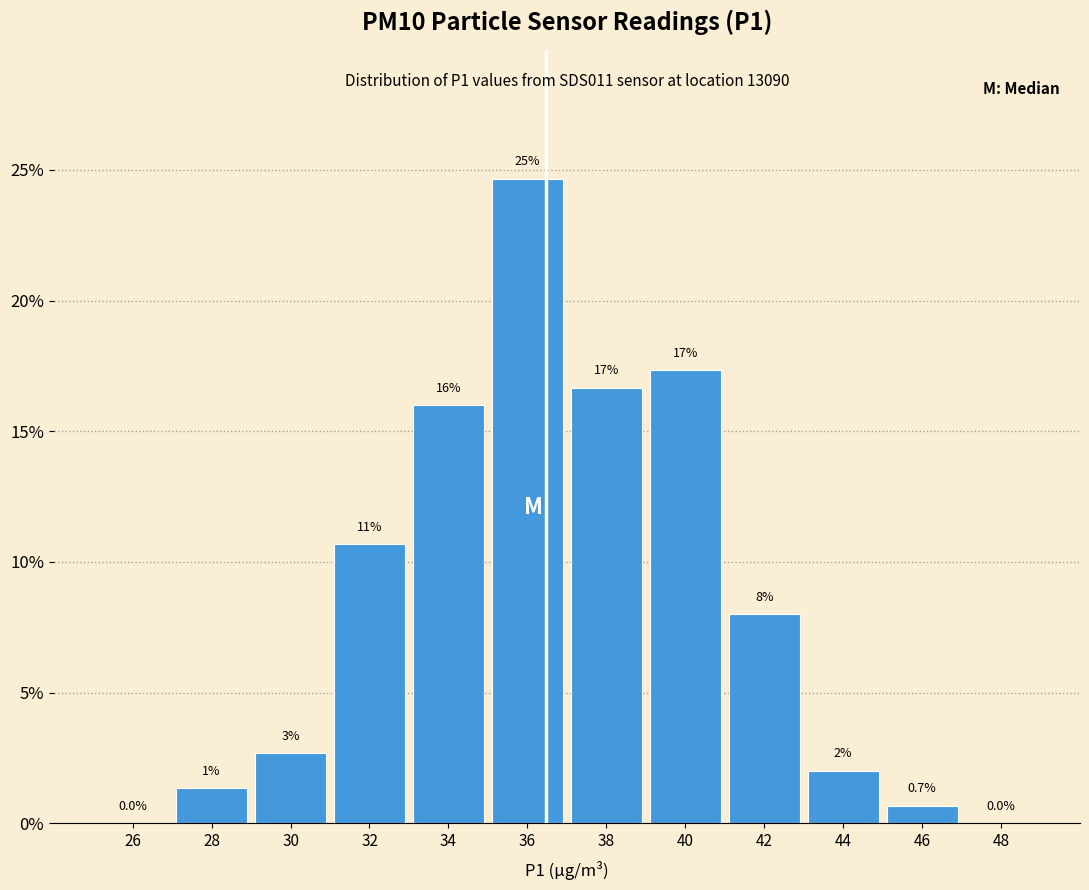

What value does the data have at 38?

16.7